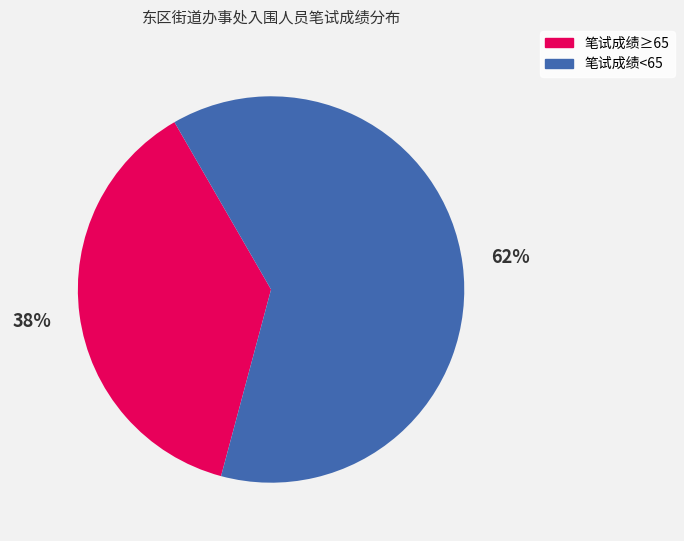

Does any single category account for the majority?

Yes